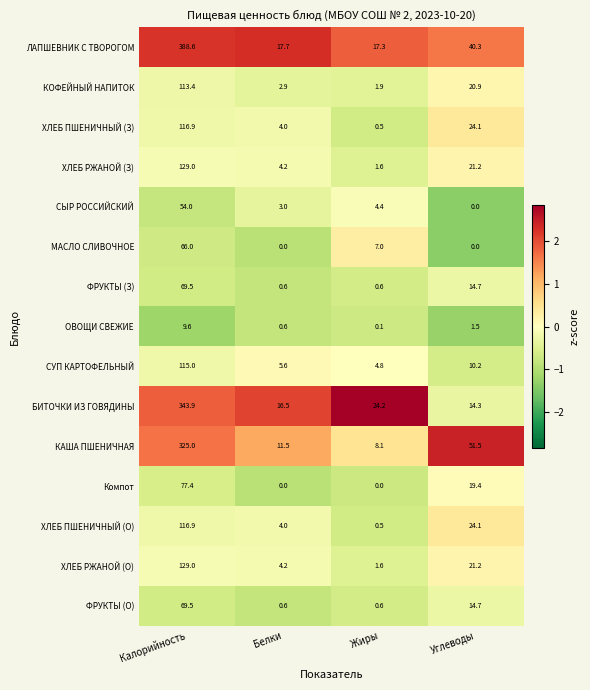

At which category is the sum across all series the highest?

Калорийность